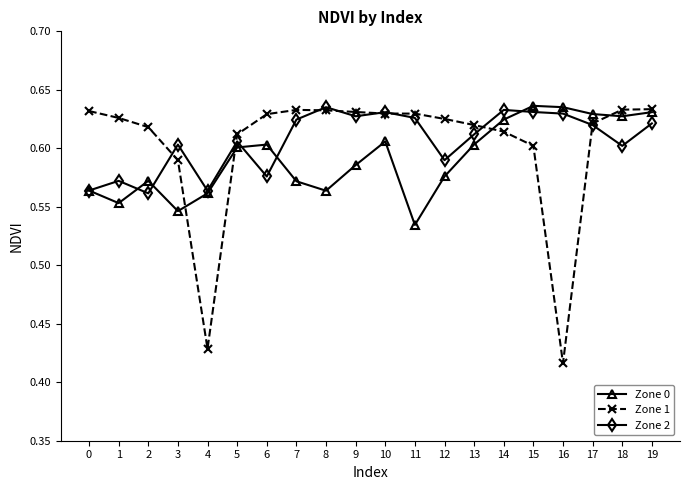

Count the Zone 2 values in the range 0 to 1.

20